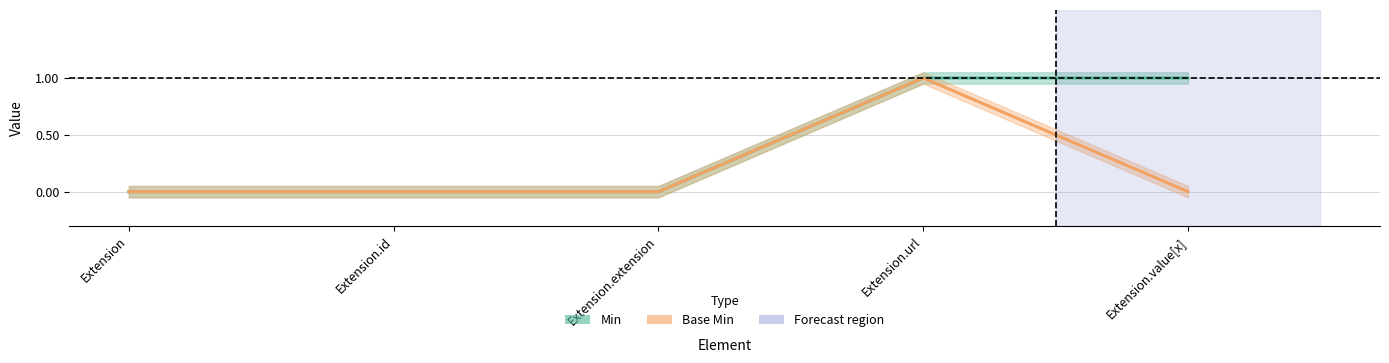

Is the value of Base Min at Extension.url greater than the value of Min at Extension.extension?

Yes